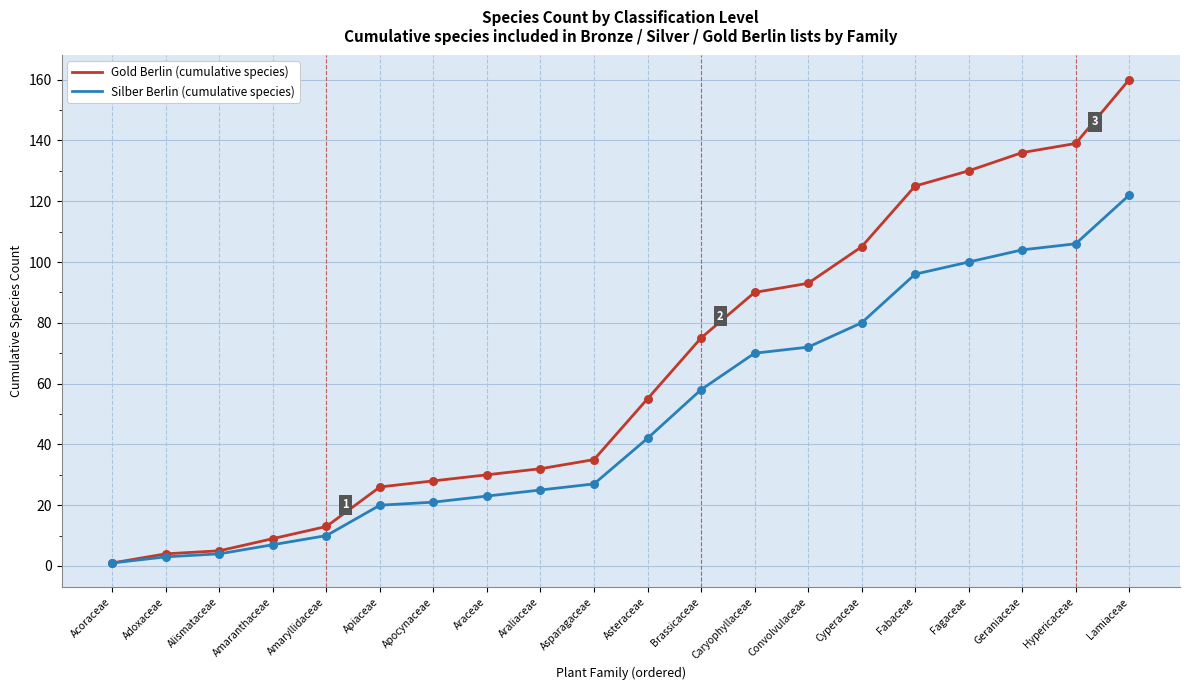

Which series has the largest total across all categories?

Gold Berlin (cumulative species)